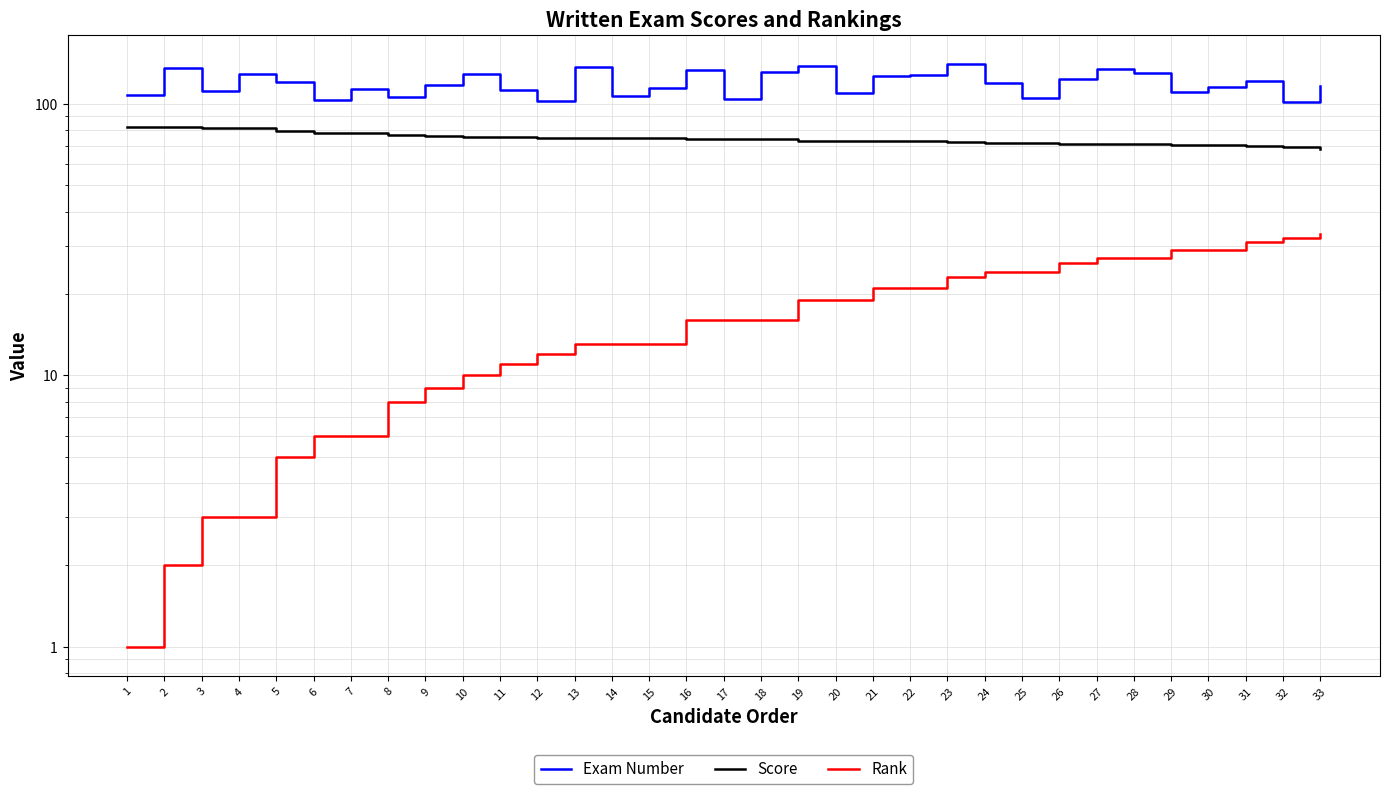

The Exam Number series shows 133.0 at 16. True or false?

True